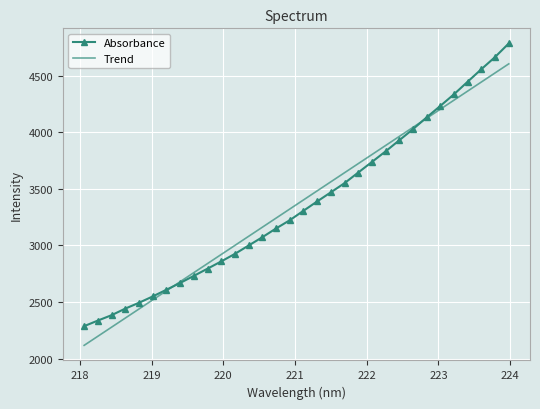

What are all the series names shown in the legend?

Absorbance, Trend